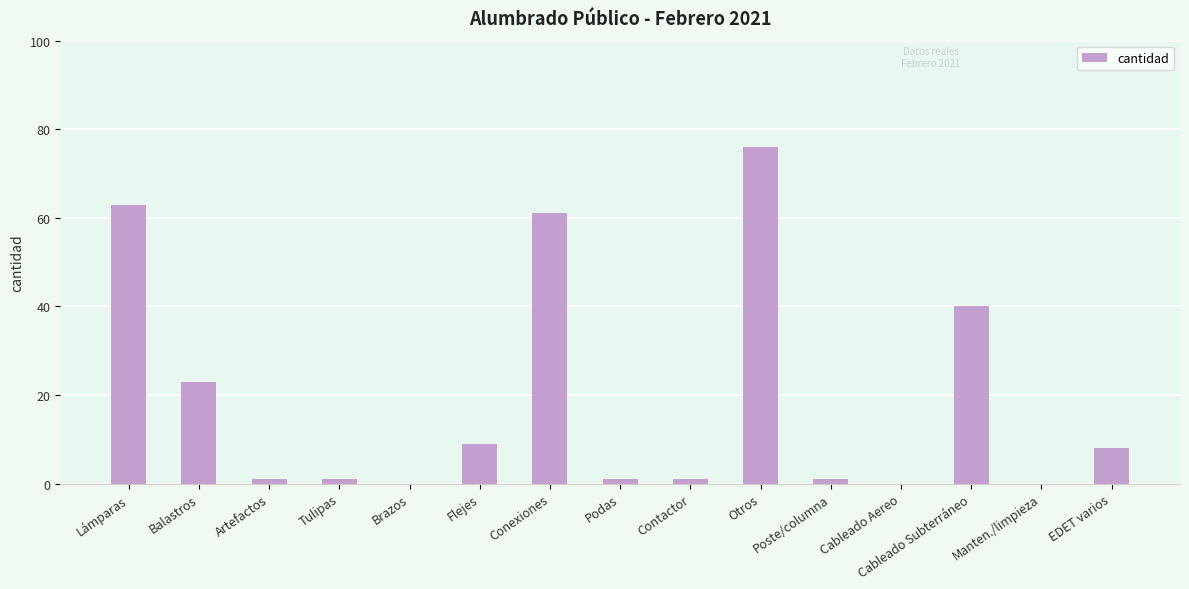

Which category has the highest value across all series?

Otros